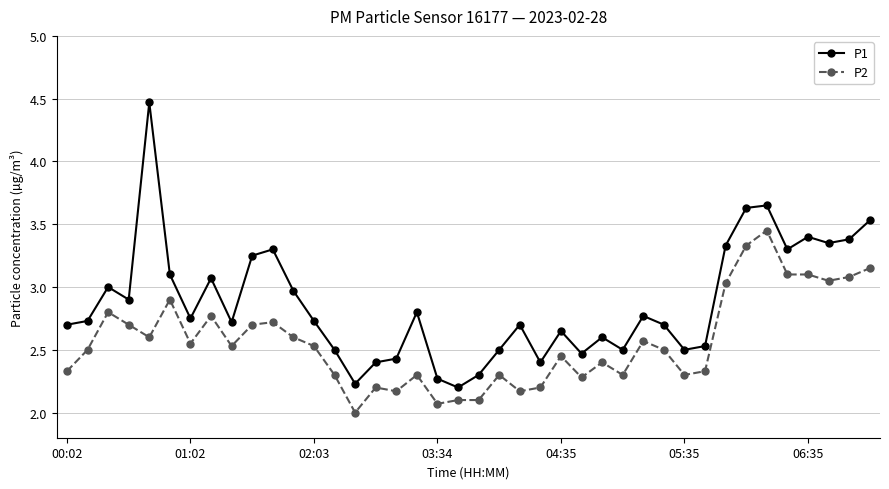

True or false: P1 and P2 intersect in this chart.

False